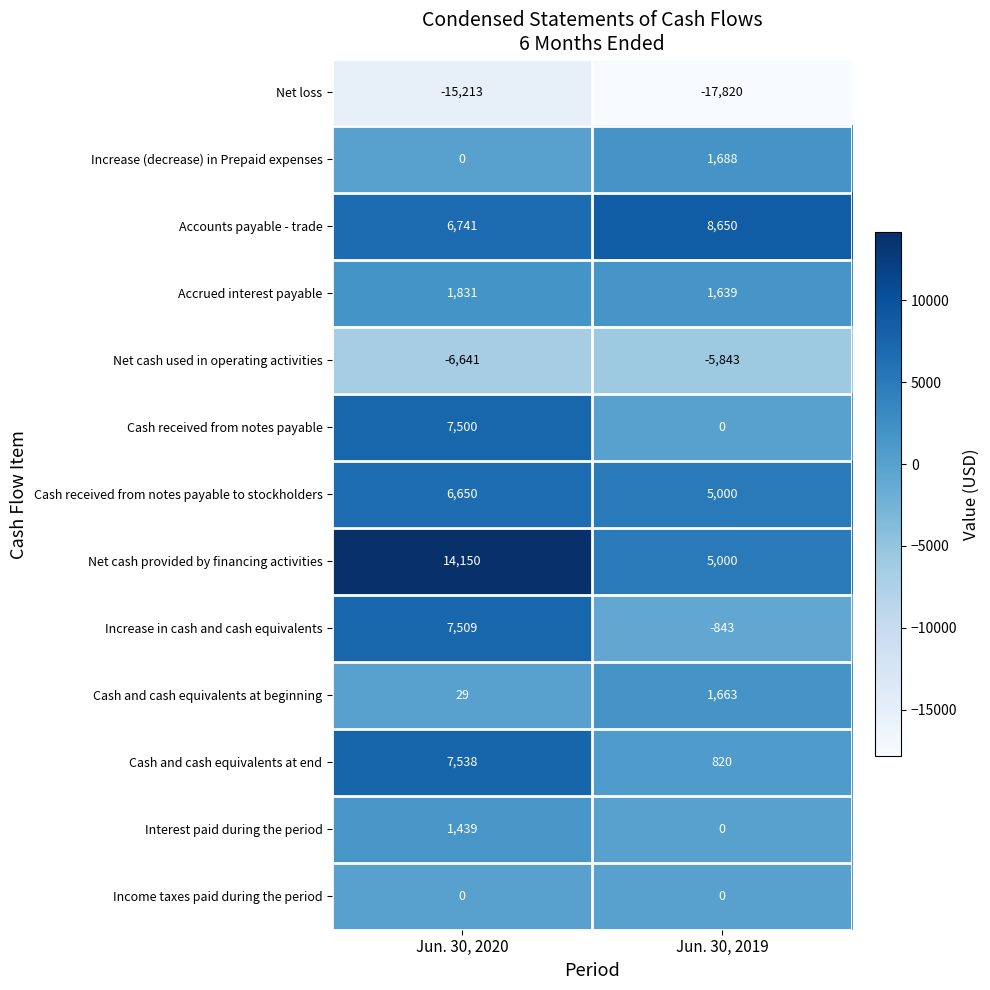

What value does the Increase in cash and cash equivalents series have at Jun. 30, 2020, to the nearest 10?

7510